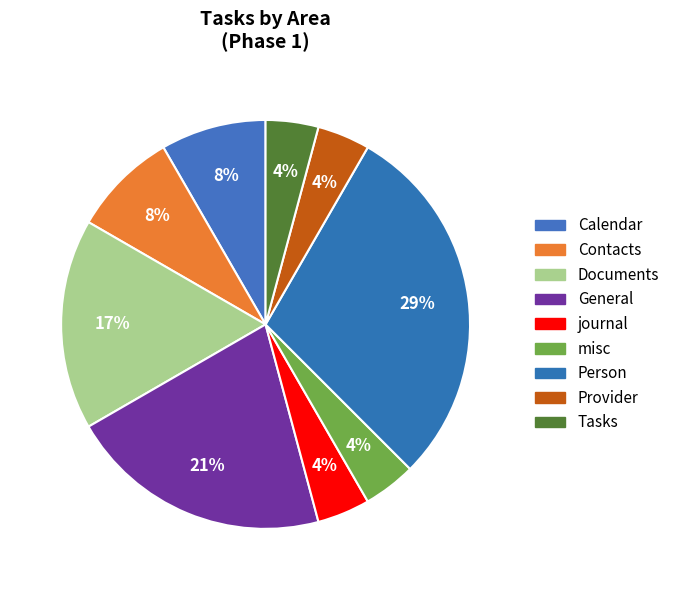

Which category has the biggest portion of the pie?

Person